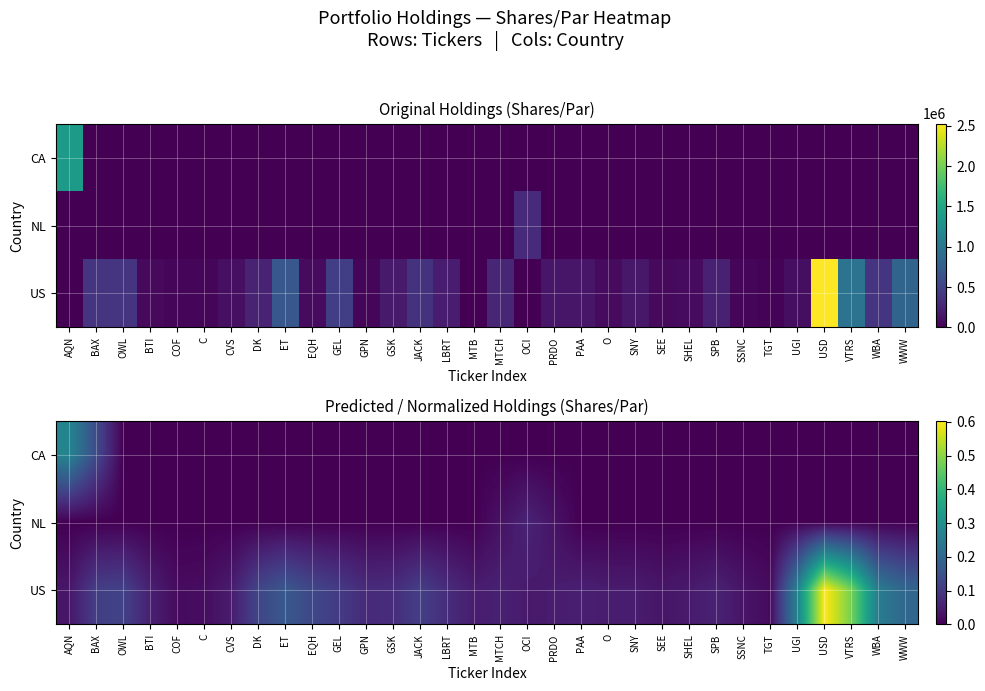

Count the CA values in the range 0 to 1.

32